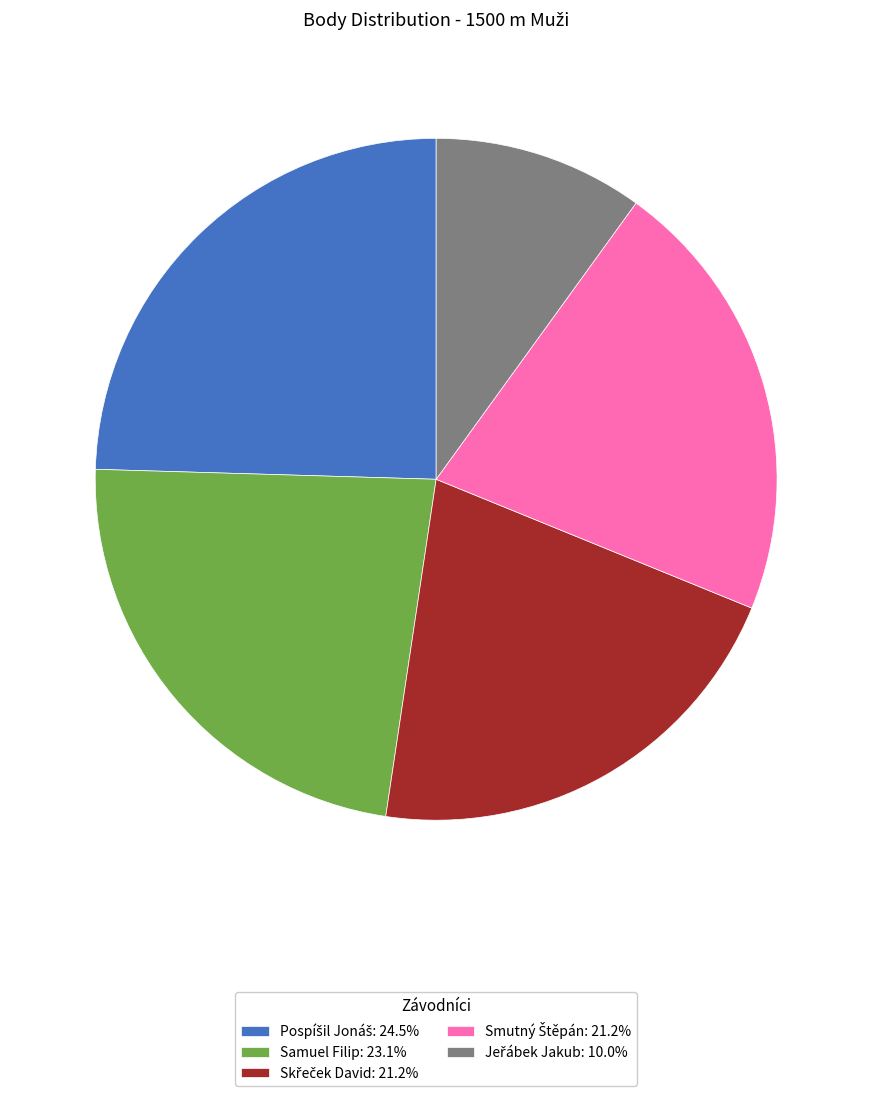

Count the number of slices in the pie.

5